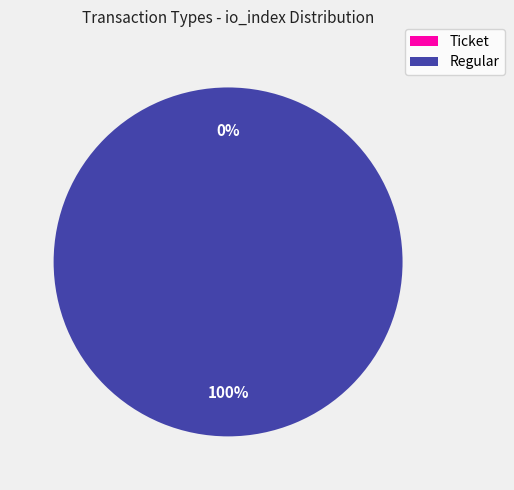

Does Ticket represent more than half of the total?

No